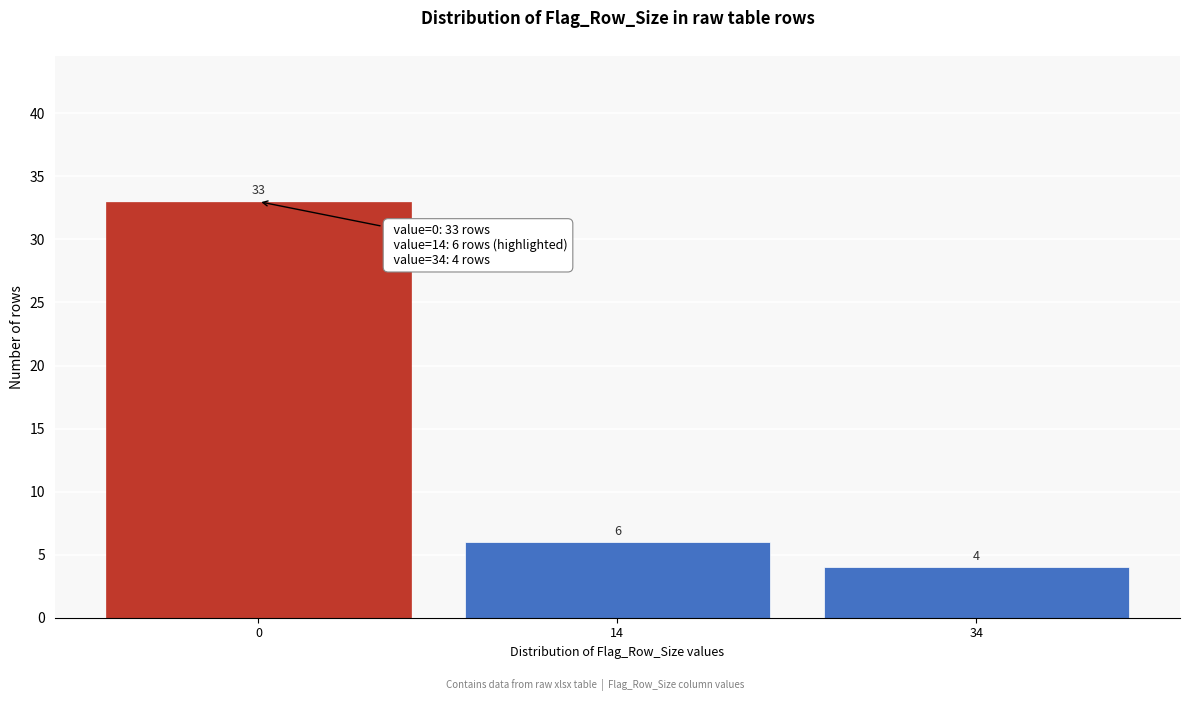

Reading left to right, list all the values displayed in this chart.

33	6	4